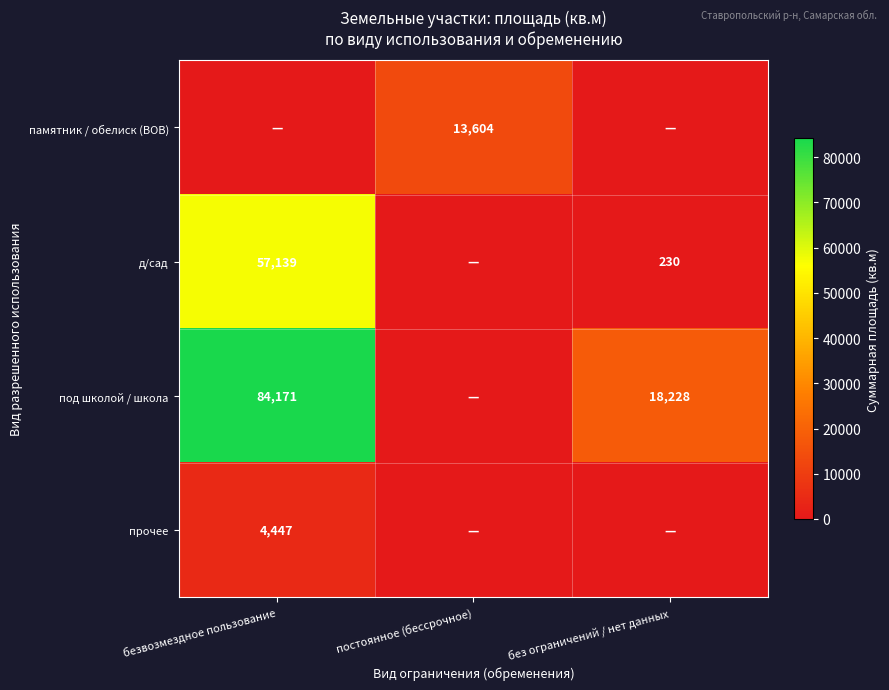

What is the difference between the д/сад values at безвозмездное пользование and без ограничений / нет данных?

56909